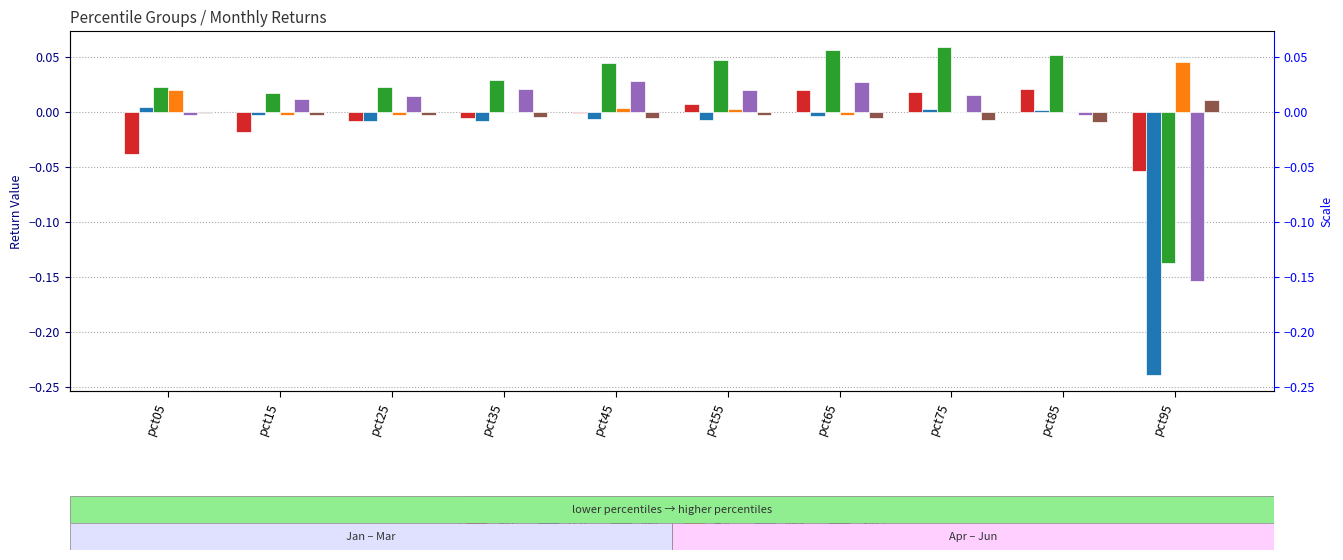

Rank the categories by Jan value from highest to lowest.

pct85, pct65, pct75, pct55, pct45, pct35, pct25, pct15, pct05, pct95